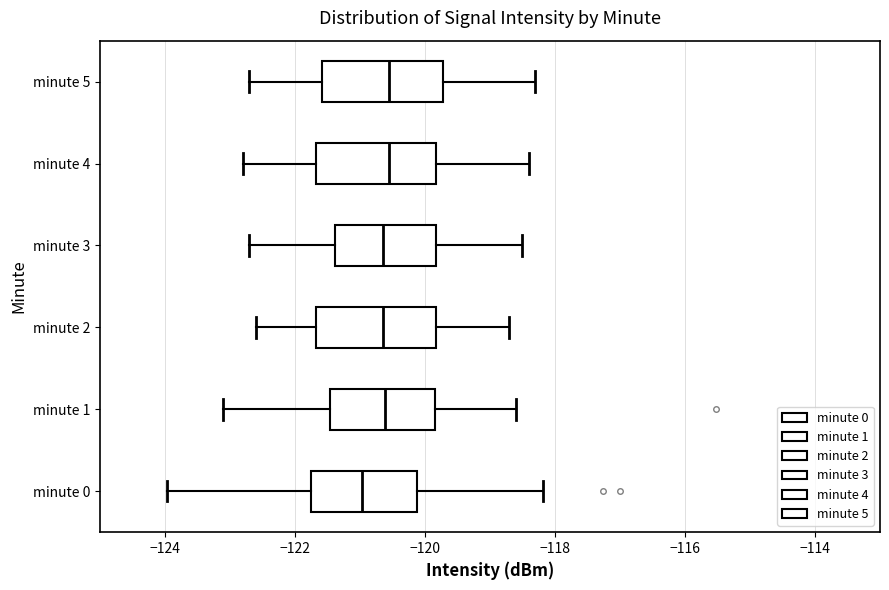

Which box's median line is the furthest to the left?

minute 0